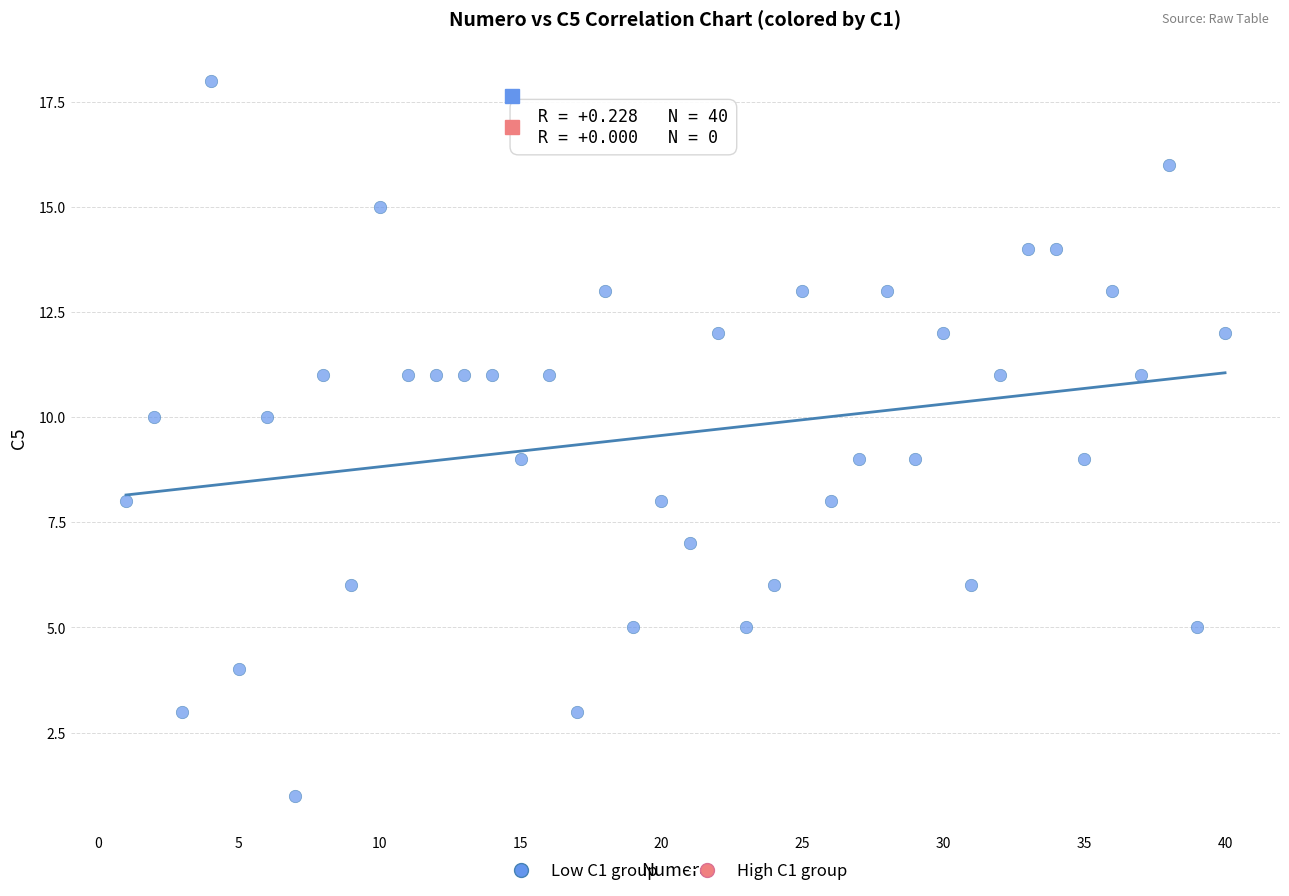

What is the range of X values (max minus min)?

39